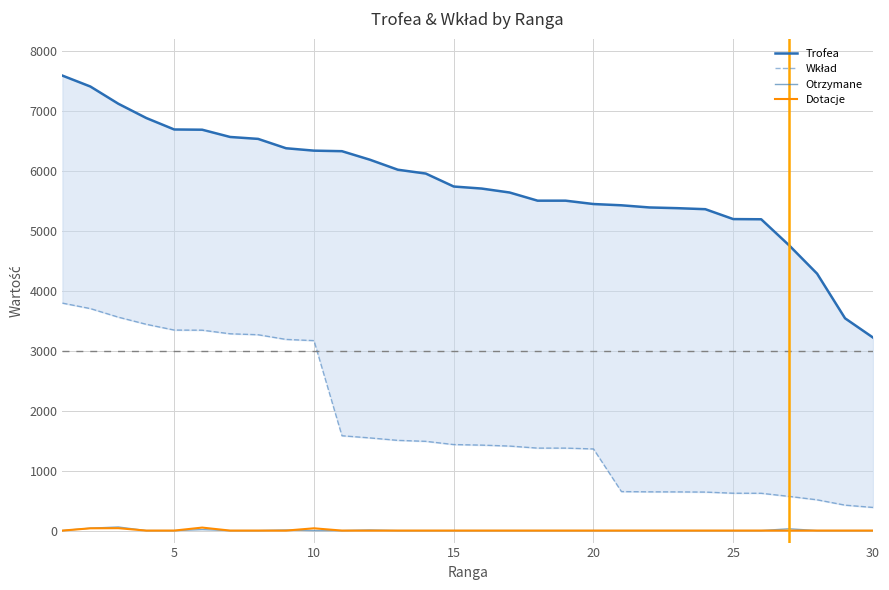

Does the chart display data point markers on the line(s)?

No